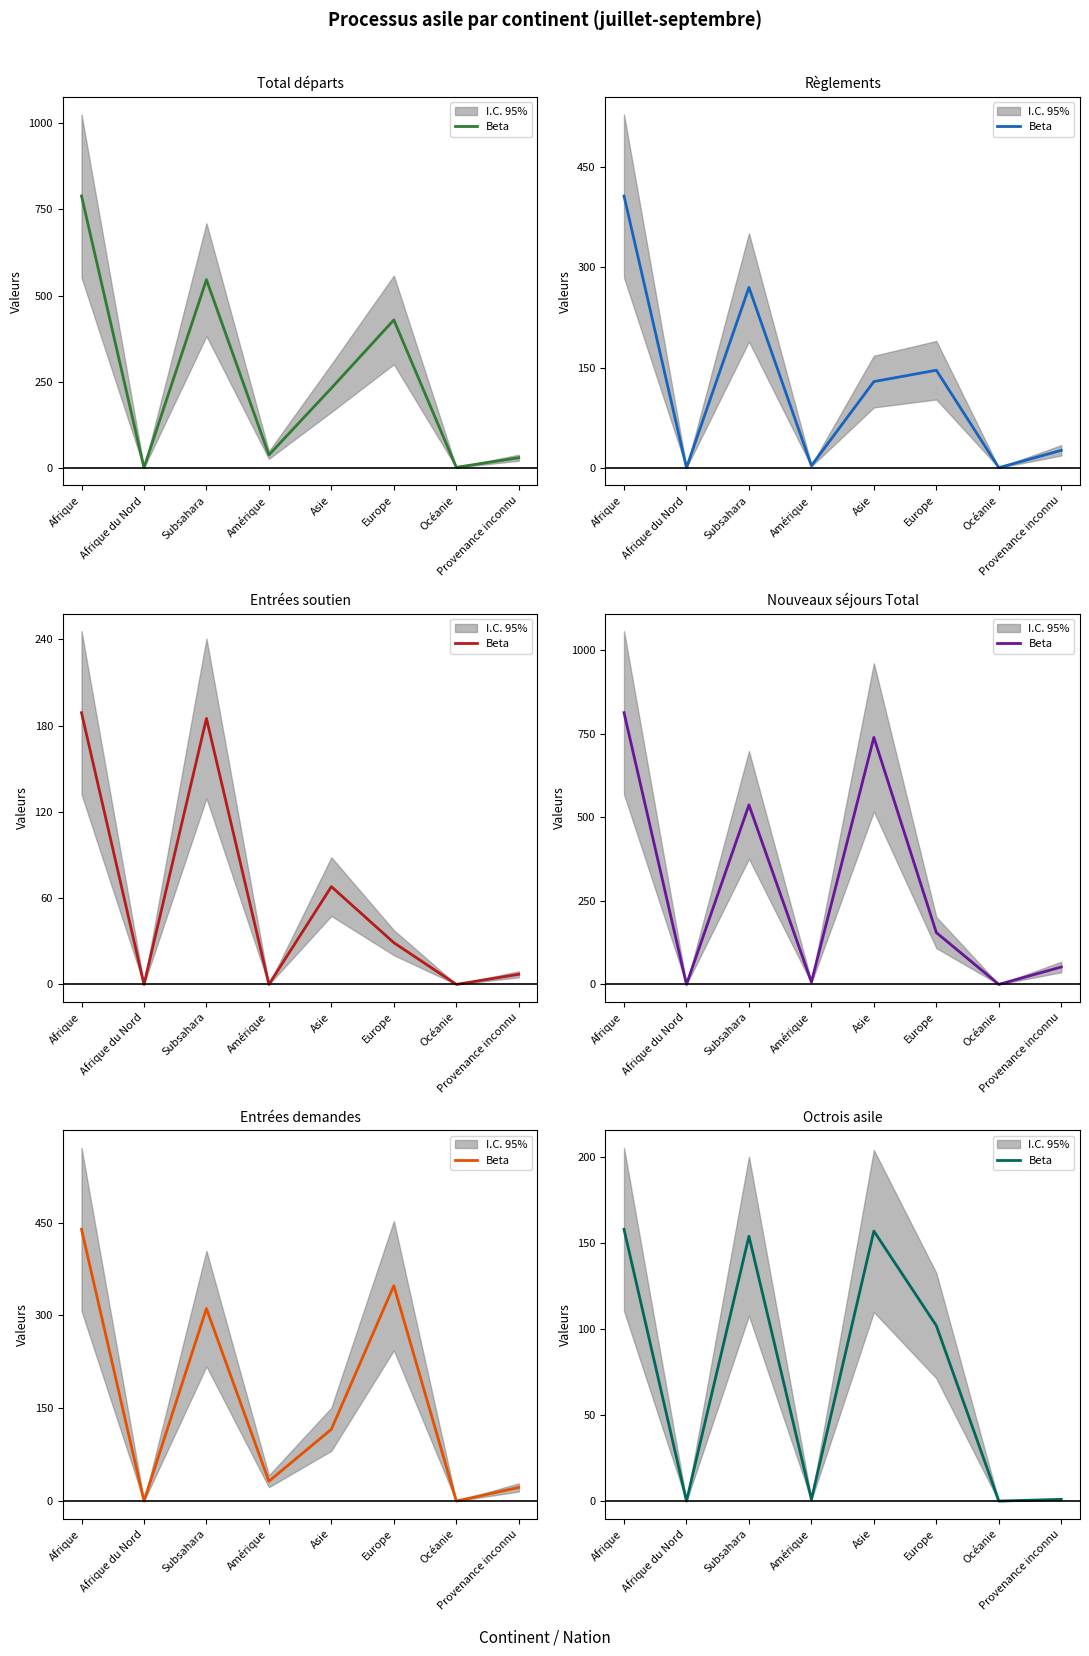

How many categories are shown in the chart?

8